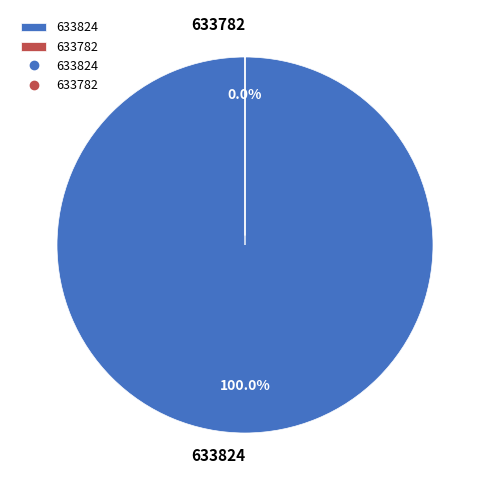

To the nearest percent, what is the average slice percentage?

50%